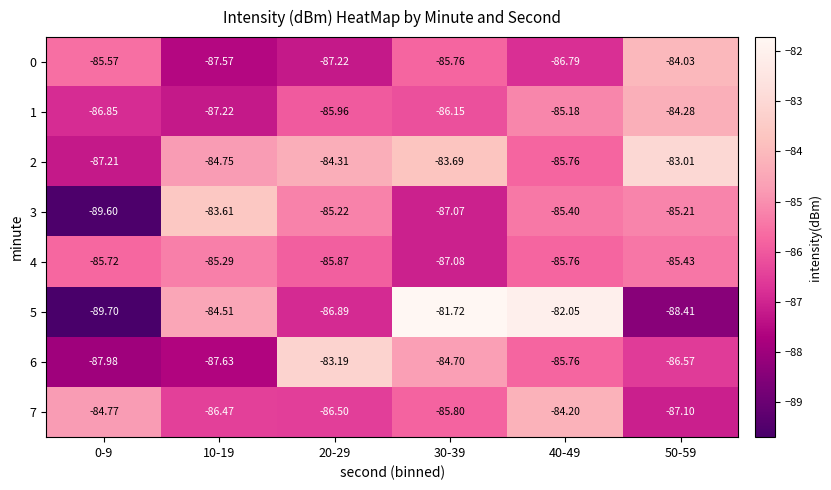

Is the value of 0 at 0-9 greater than the value of 4 at 50-59?

No